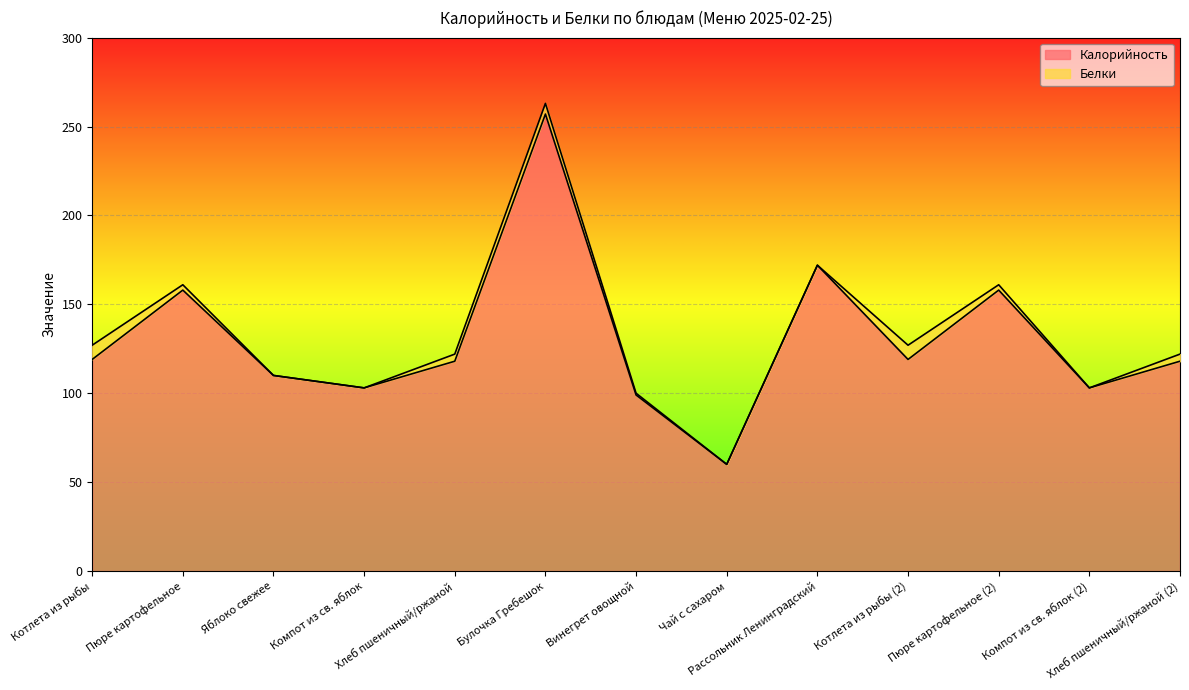

What is the difference between the values at Пюре картофельное (2) and Яблоко свежее?

48